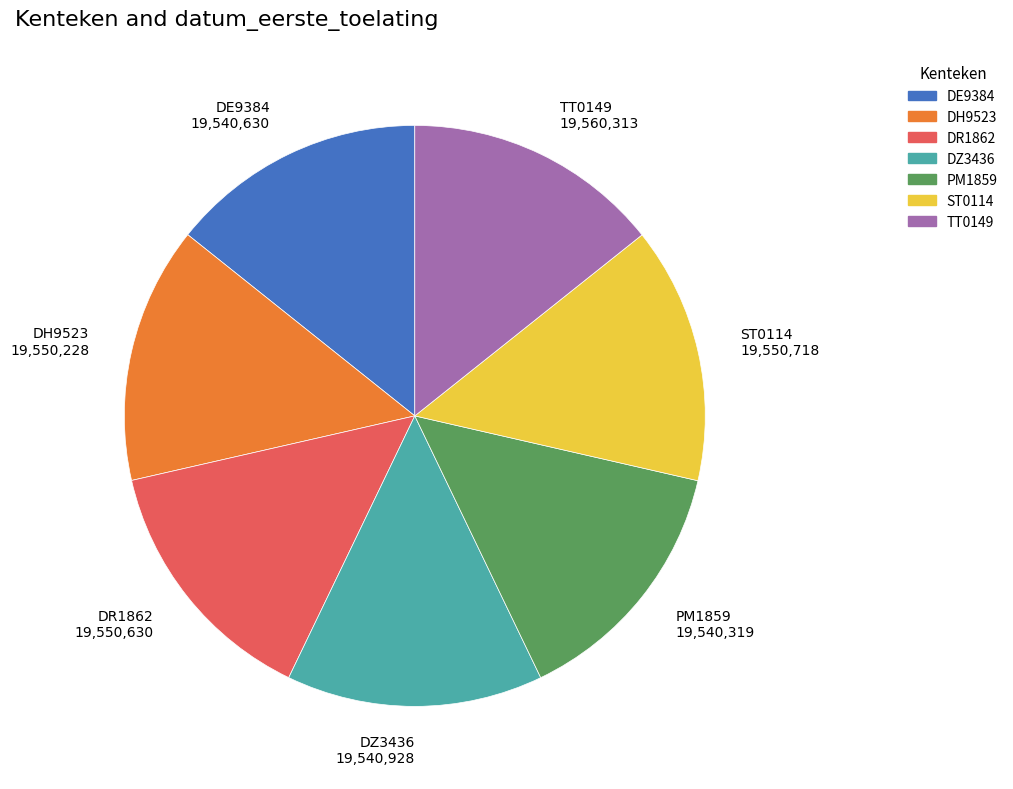

Is the sum of ST0114 and DH9523 greater than half?

No